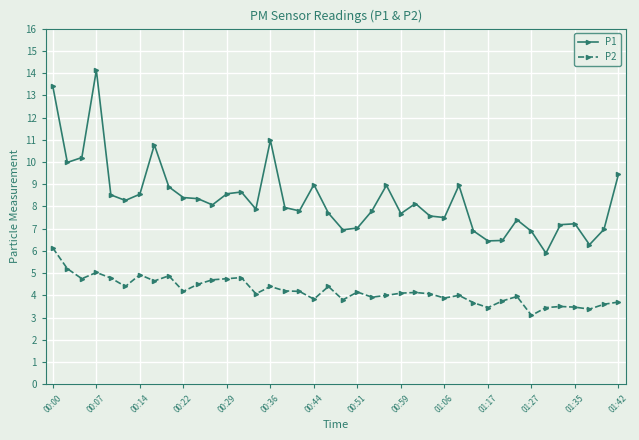

Which series has the largest total across all categories?

P1